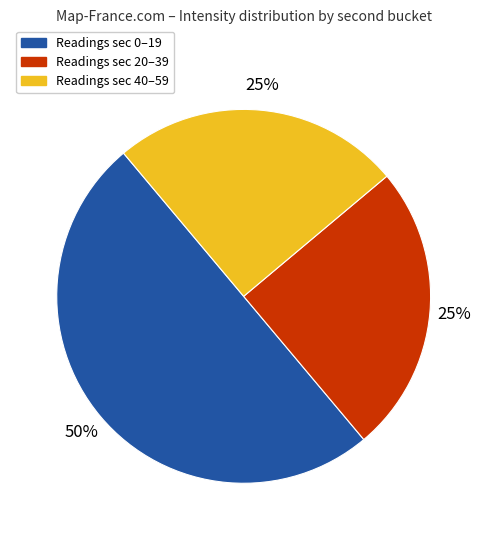

To the nearest percent, what is the difference between the largest and smallest slice percentages?

25%